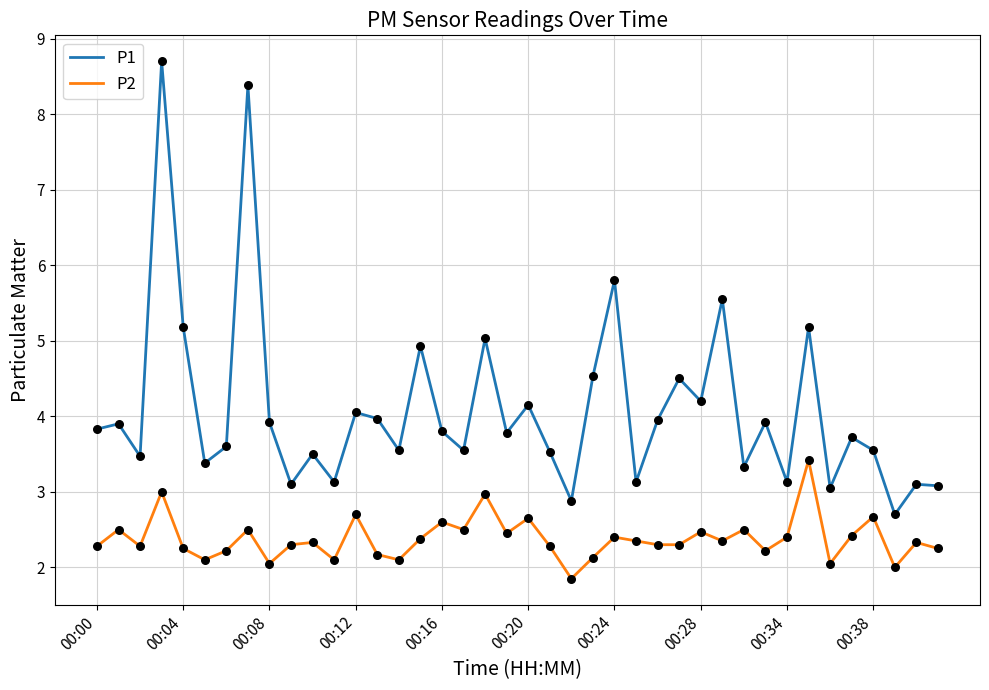

Which series has the largest total across all categories?

P1